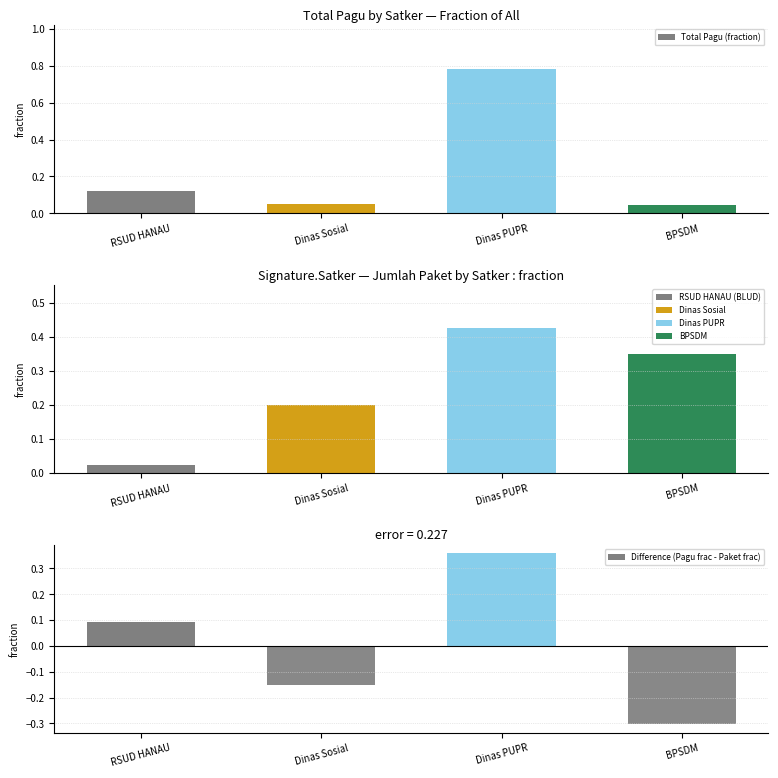

List the series in order of their peak value, lowest first.

Difference (Pagu frac - Paket frac), Jumlah Paket (fraction), Total Pagu (fraction)